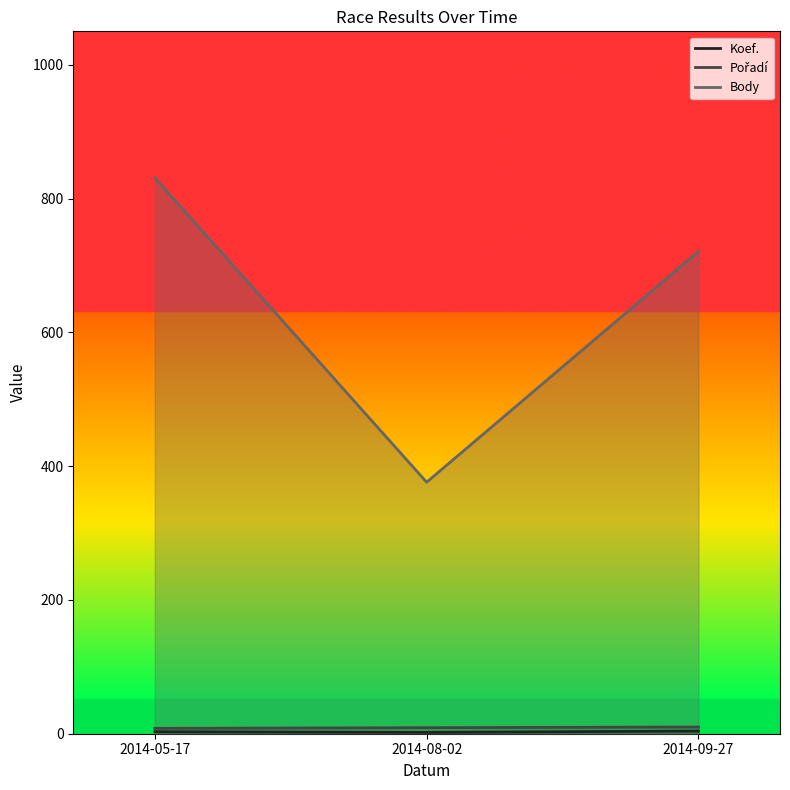

List the series in order of their peak value, lowest first.

Koef., Pořadí, Body